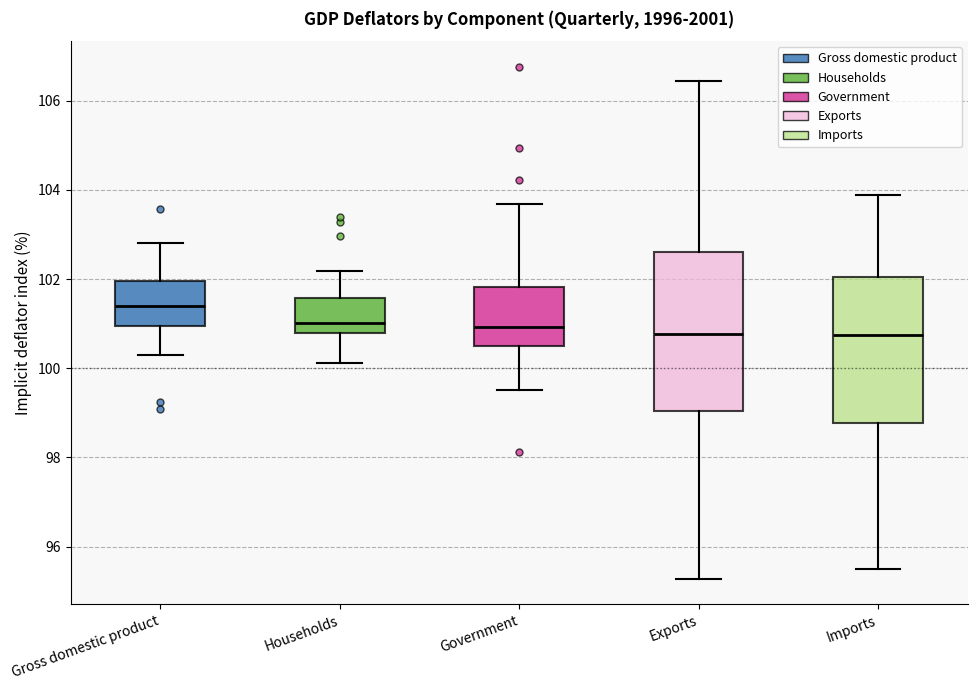

Reading left to right, transcribe this box plot: for each box, give where its median line is, the range the box spans, and where its two whiskers end, as read against the y-axis. The values are not printed on the chart, so give them approximately, as read against the axis.

Gross domestic product: median 101.4, box 101.0 to 102.0, whiskers 100.4 to 102.8
Households: median 101.0, box 100.8 to 101.6, whiskers 100.2 to 102.2
Government: median 101.0, box 100.6 to 101.8, whiskers 99.6 to 103.6
Exports: median 100.8, box 99.0 to 102.6, whiskers 95.2 to 106.4
Imports: median 100.8, box 98.8 to 102.0, whiskers 95.4 to 103.8